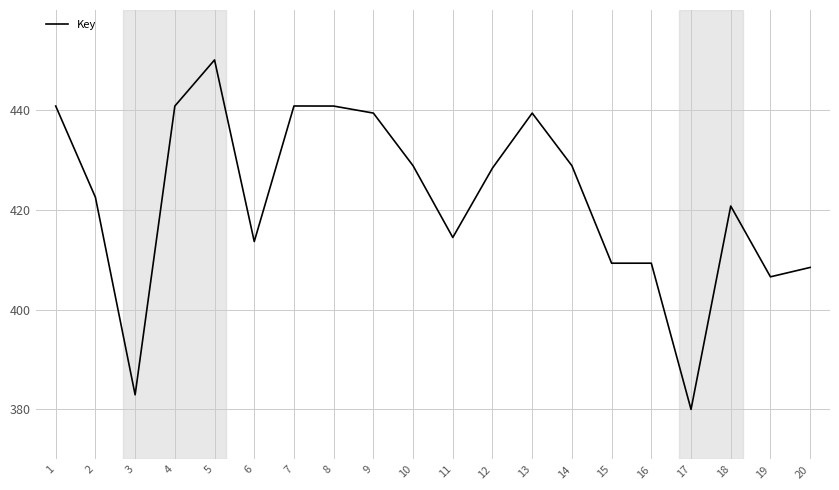

The chart shows a value of 564.8 at 18. True or false?

False